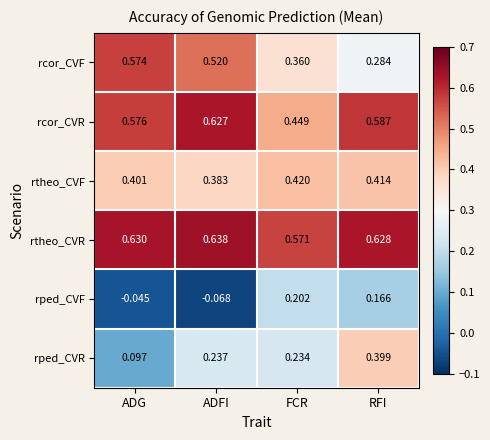

What is the difference between the highest and lowest values at ADG?

0.7